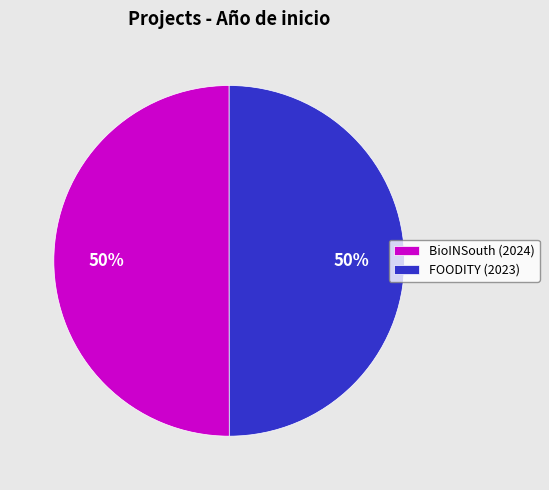

True or false: FOODITY (2023) accounts for 42% of the total.

False